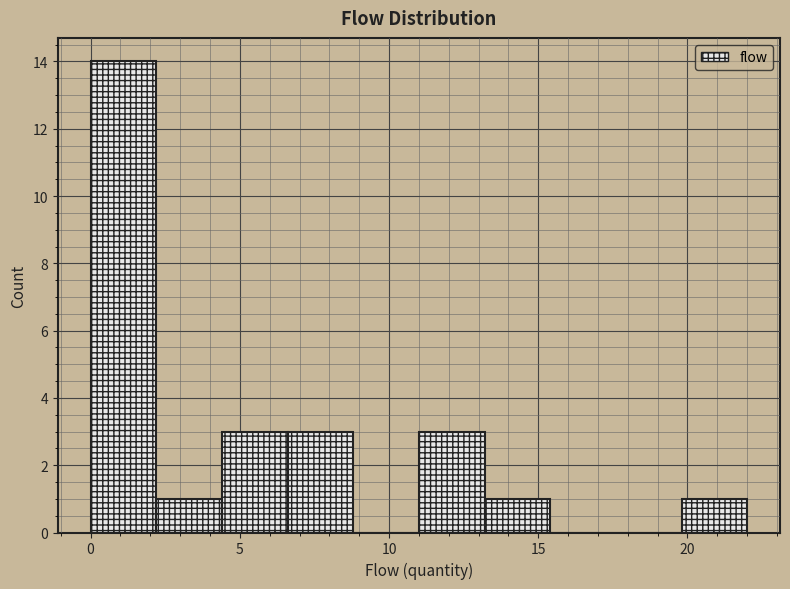

What is the height of the bar covering 6.6 to 8.8 on the x-axis? Neither the bar edges nor the heights are printed on the chart, so give them approximately, as read against the axes.

3